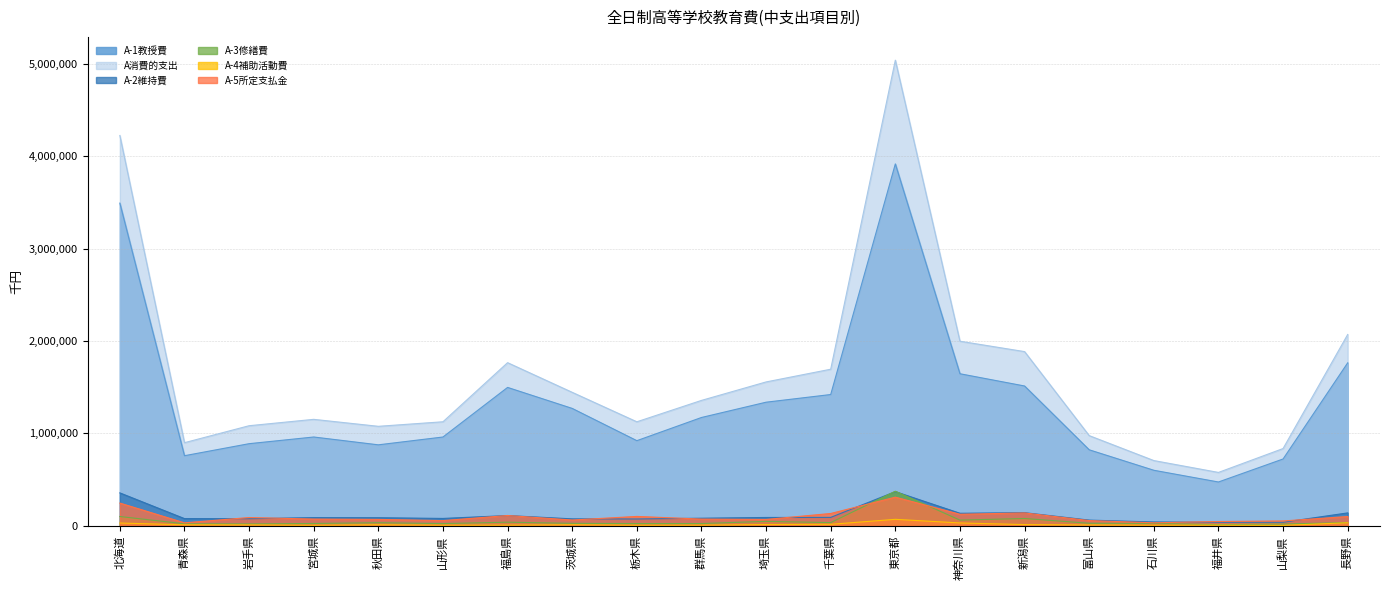

What is the sum of the A-2維持費 values at 富山県 and 青森県?

139011